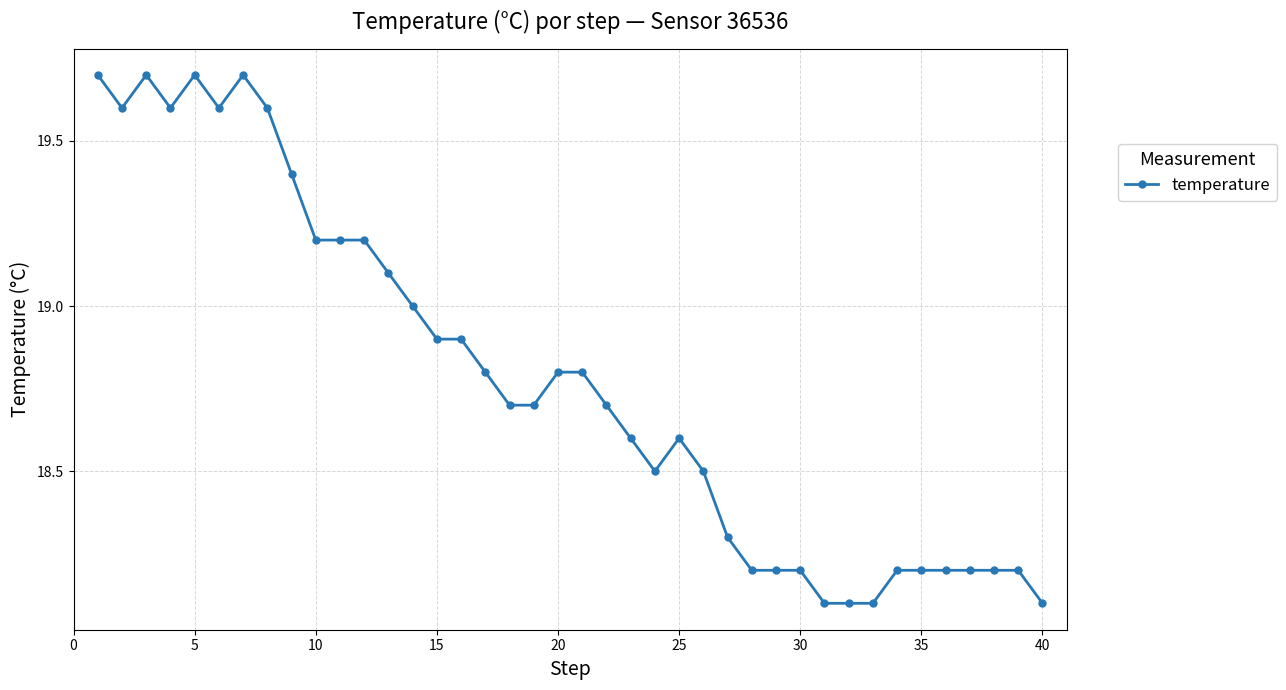

What is the difference between the maximum and minimum values?

1.6